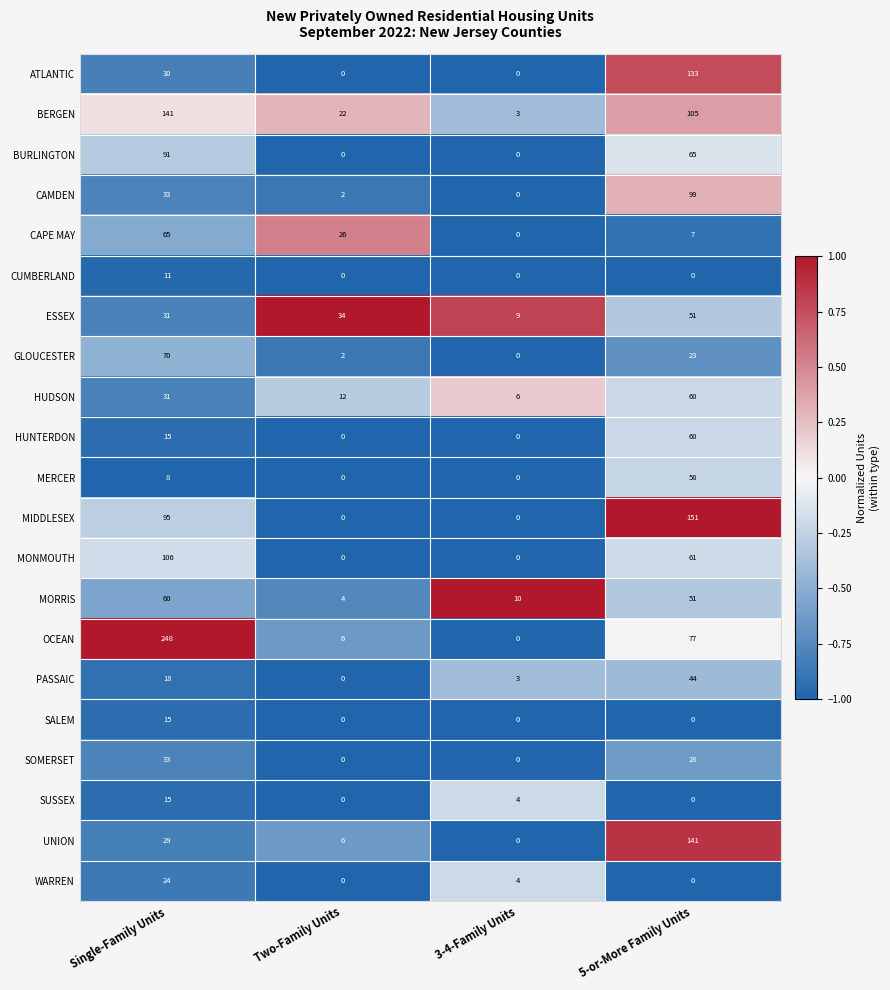

Count the BERGEN values in the range 22 to 141.

3